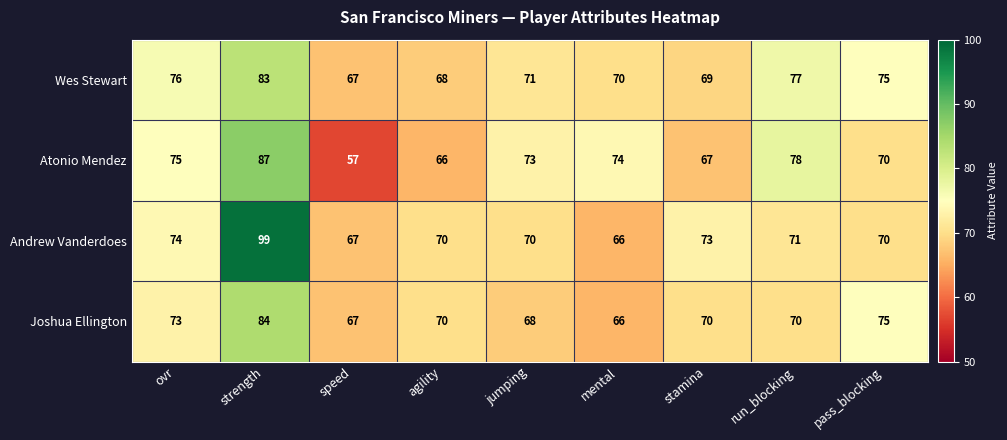

Count the number of categories in the chart.

9